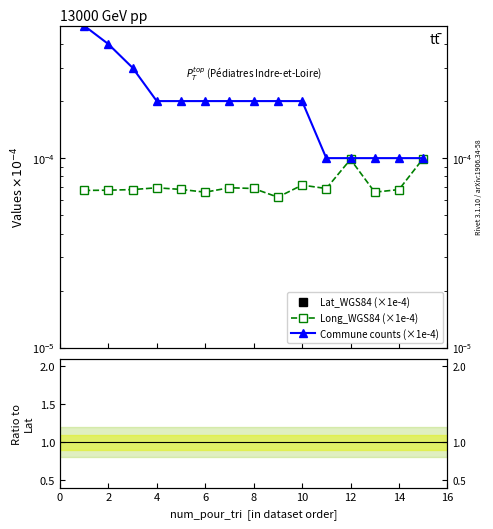

Which category has the highest value in the Long/Lat ratio series?

14